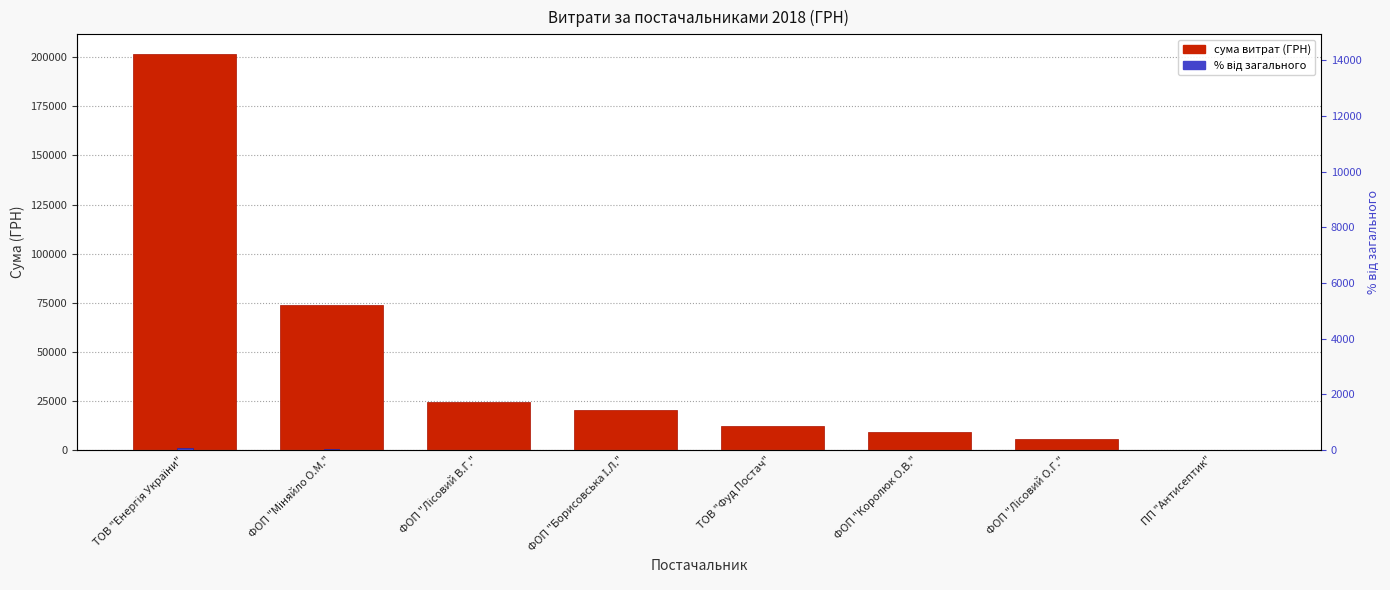

Rank the series at ФОП "Лісовий В.Г." from lowest to highest value.

% від загальної суми, СУМА (ГРН)